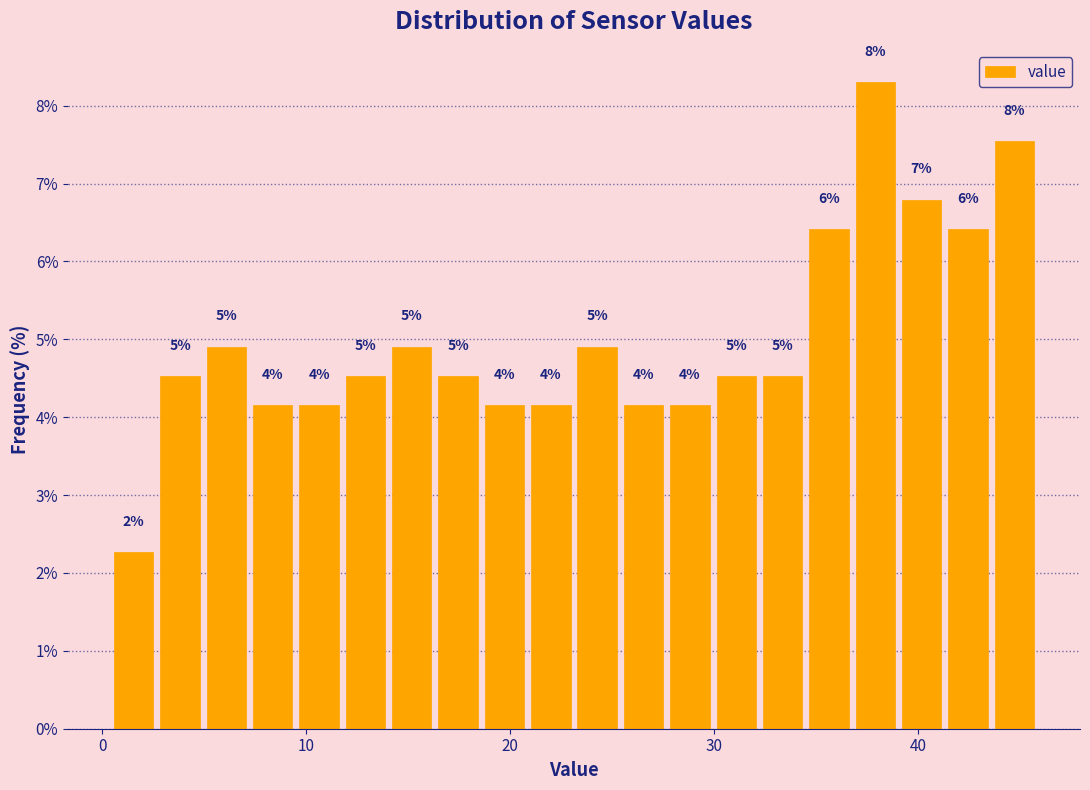

Around what value on the x-axis is the tallest bar? Give the approximate position of its centre, as read against the axis.

38